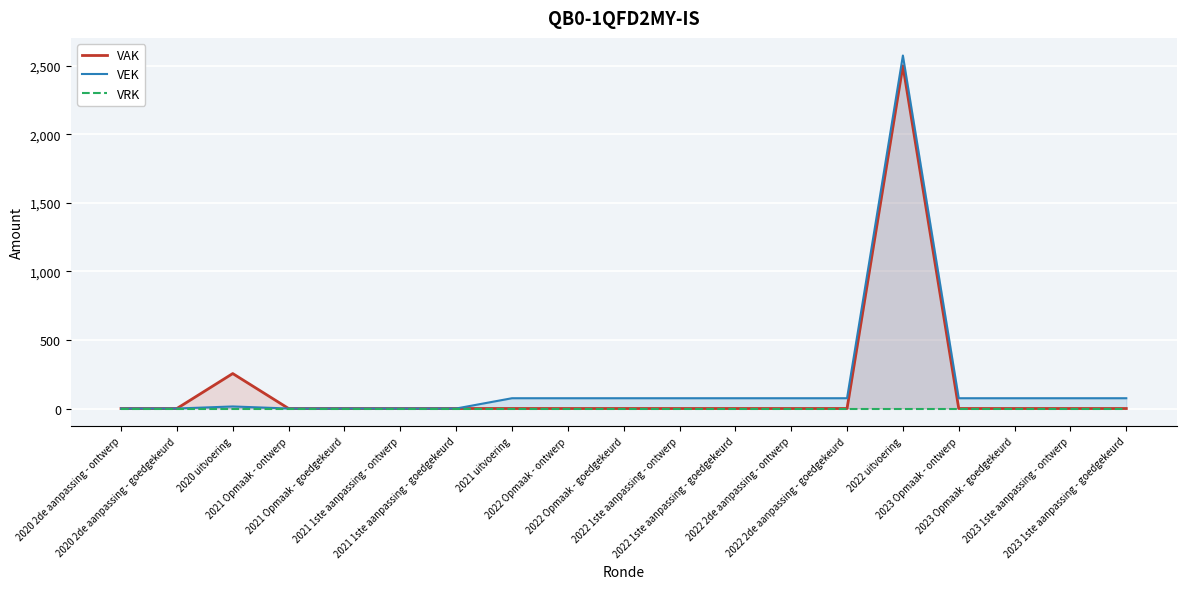

At which label does VAK reach its minimum?

2020 2de aanpassing - ontwerp